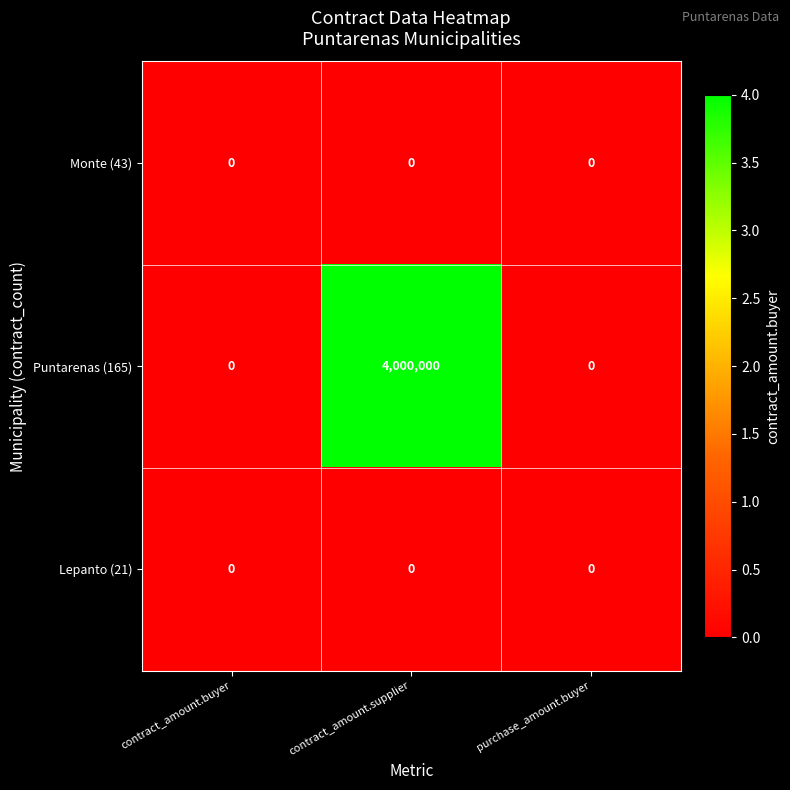

At how many categories does at least one series exceed 2123382?

1